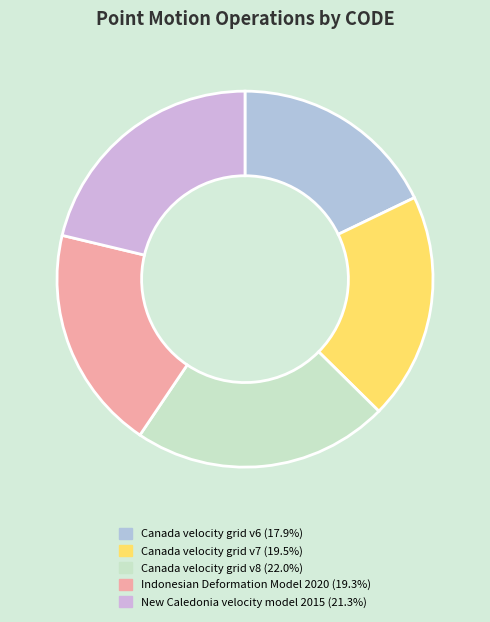

What is the smallest slice in the pie chart?

Canada velocity grid v6